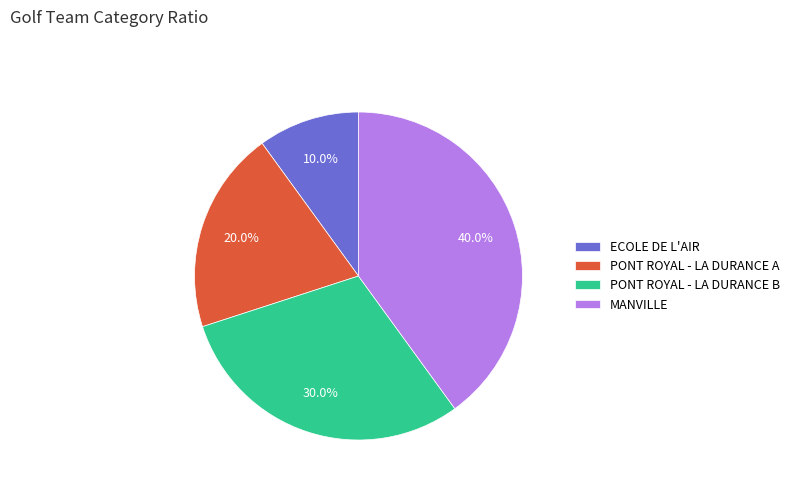

Does ECOLE DE L'AIR account for over 50% of the chart?

No